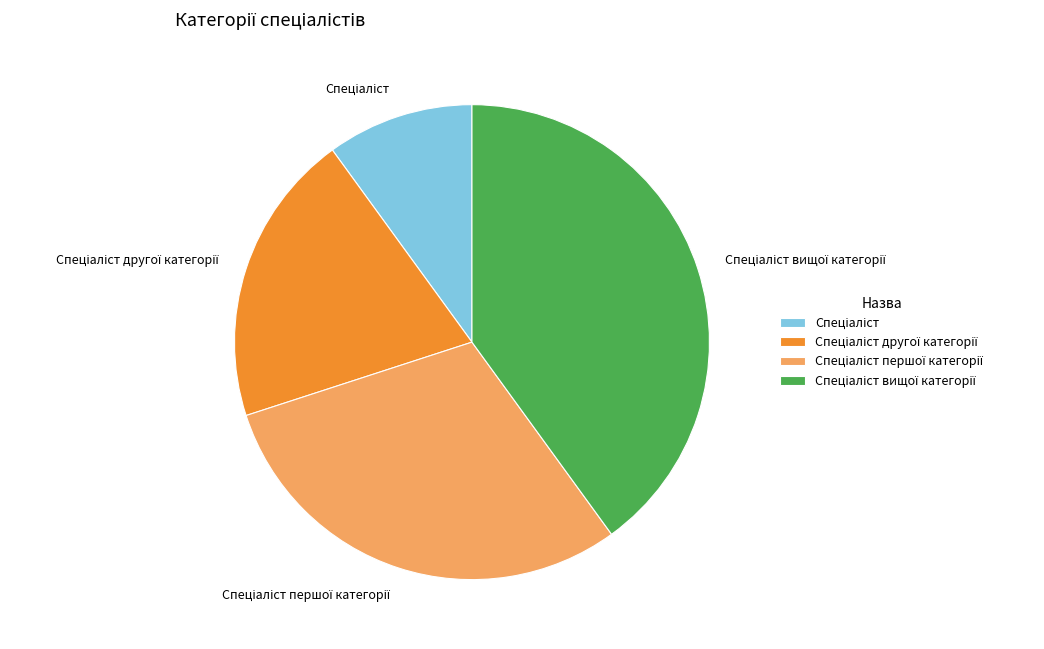

Is there a majority slice in this chart?

No